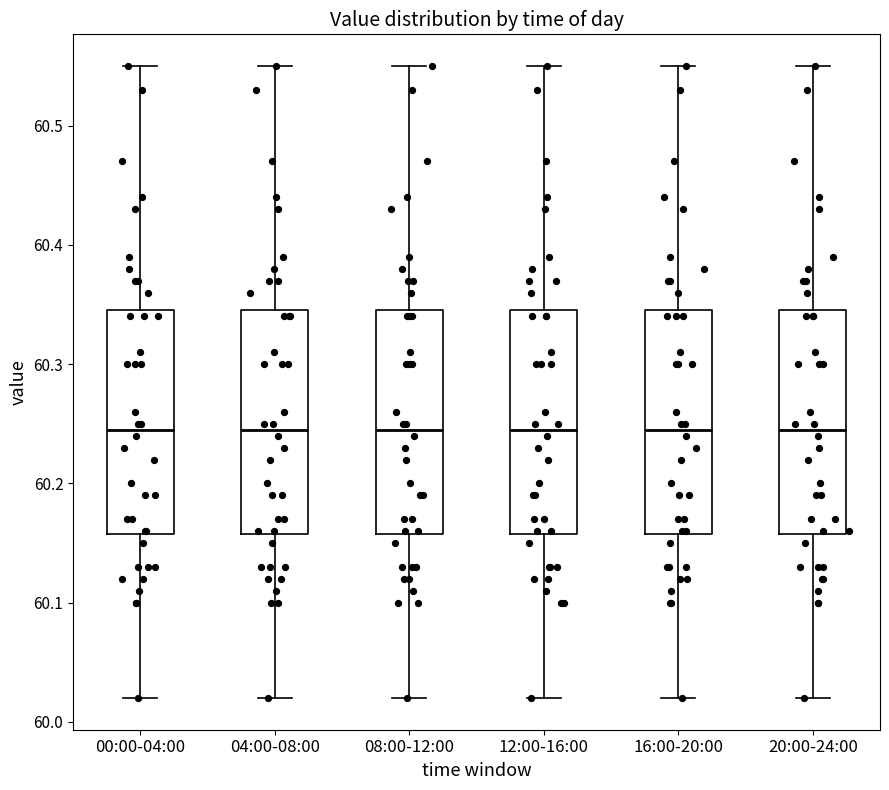

Reading left to right, transcribe this box plot: for each box, give where its median line is, the range the box spans, and where its two whiskers end, as read against the y-axis. The values are not printed on the chart, so give them approximately, as read against the axis.

00:00-04:00: median 60.25, box 60.16 to 60.35, whiskers 60.02 to 60.55
04:00-08:00: median 60.25, box 60.16 to 60.35, whiskers 60.02 to 60.55
08:00-12:00: median 60.25, box 60.16 to 60.35, whiskers 60.02 to 60.55
12:00-16:00: median 60.25, box 60.16 to 60.35, whiskers 60.02 to 60.55
16:00-20:00: median 60.25, box 60.16 to 60.35, whiskers 60.02 to 60.55
20:00-24:00: median 60.25, box 60.16 to 60.35, whiskers 60.02 to 60.55